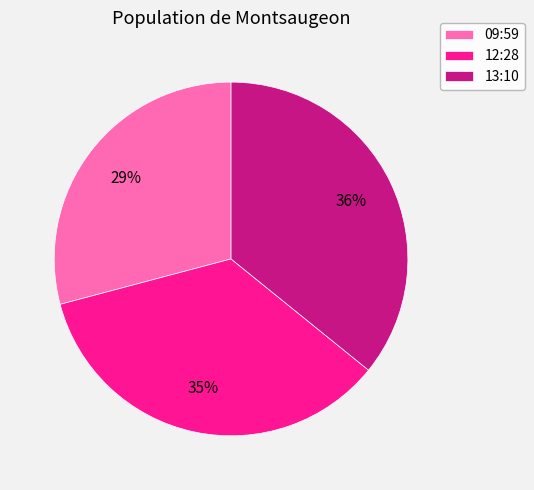

What percentage is the 13:10 slice, to the nearest percent?

36%